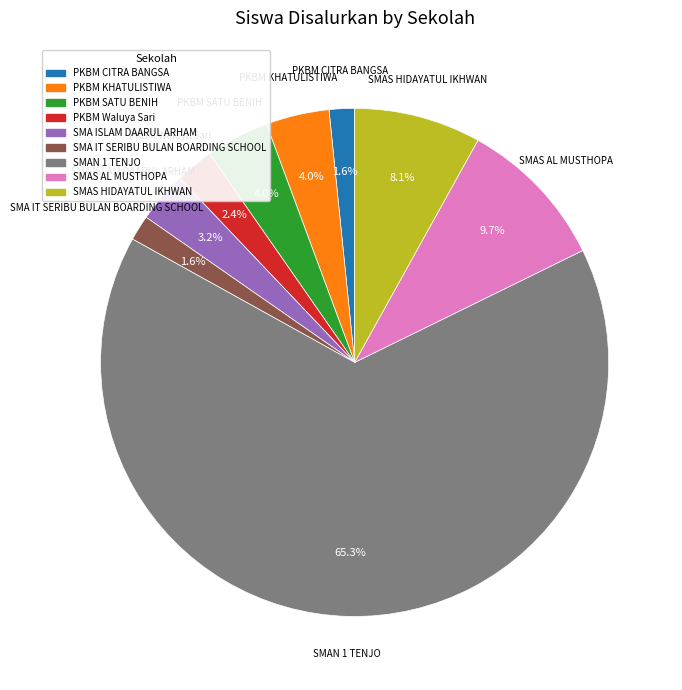

What portion of the pie excludes PKBM Waluya Sari?

97.6%